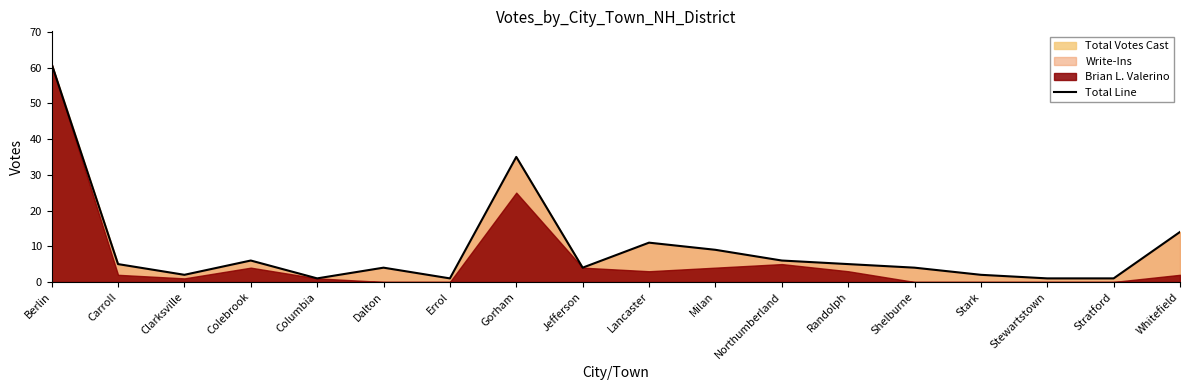

Which category has the lowest value across all series?

Columbia